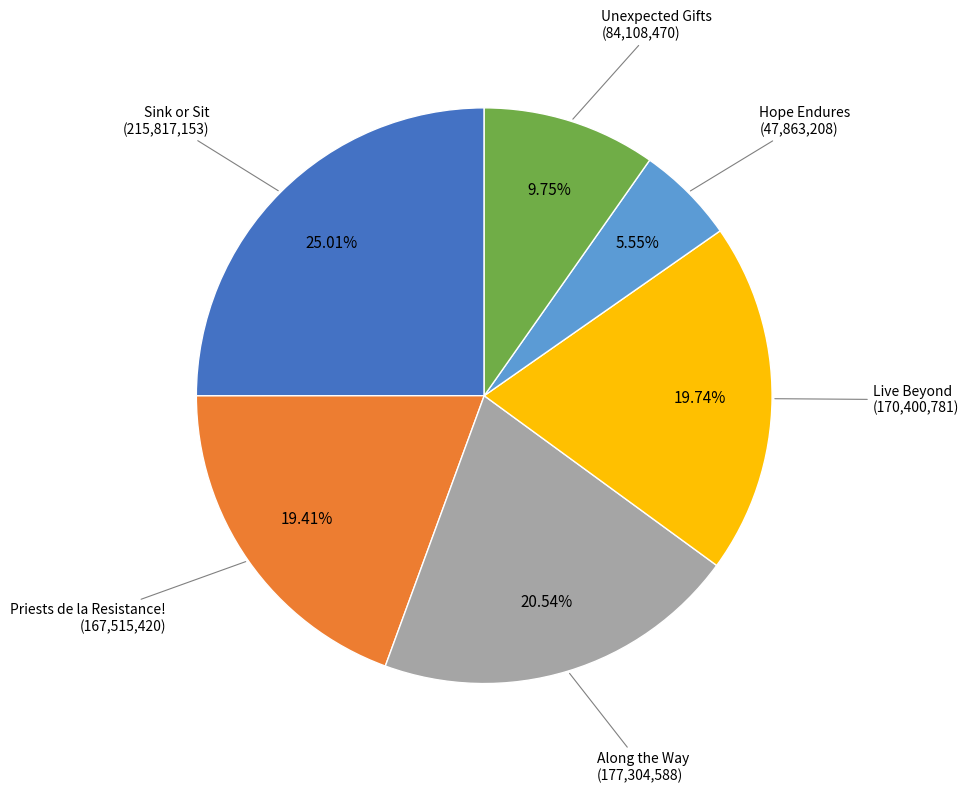

Does any single category account for the majority?

No